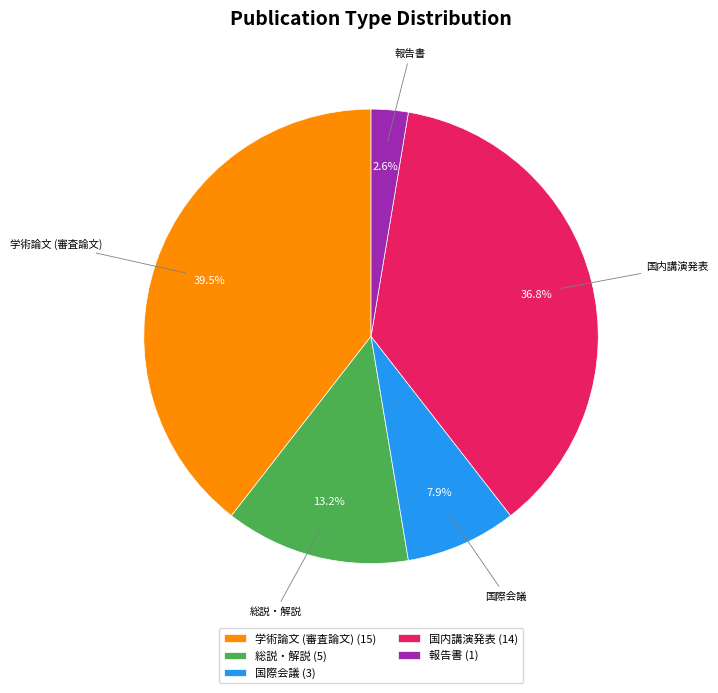

Count the number of slices in the pie.

5